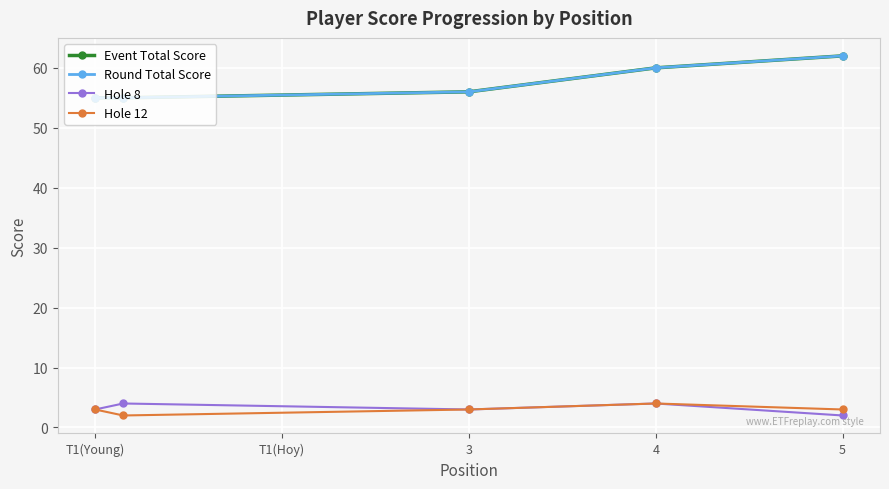

True or false: Hole 8 and Round Total Score cross at least once.

False